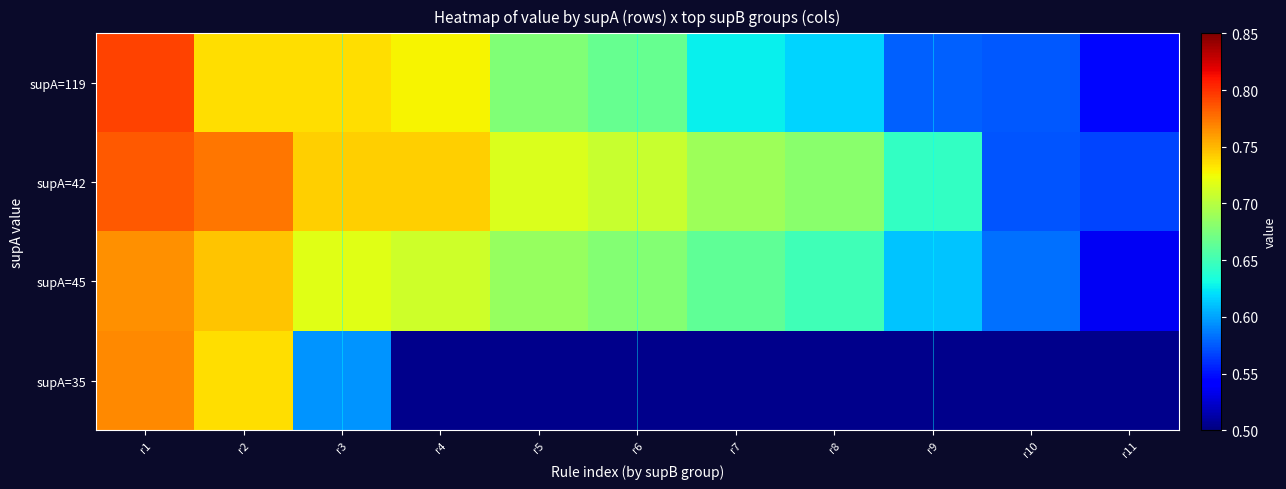

Rank the series by their average value, from lowest to highest.

supA=119, supA=45, supA=42, supA=35